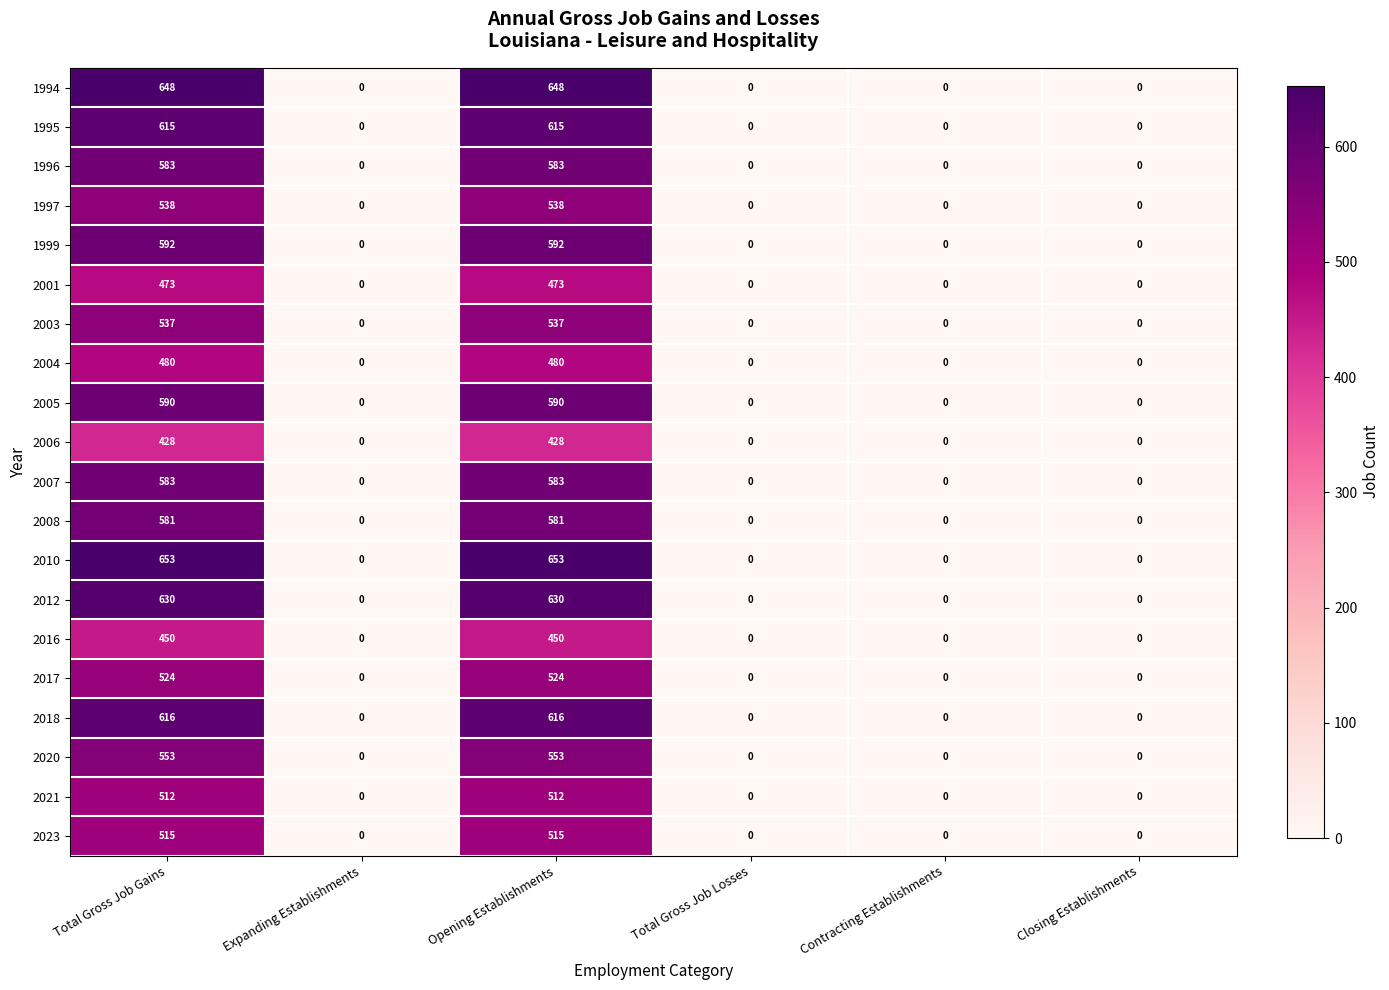

The 2010 series shows 0 at Expanding Establishments. True or false?

True